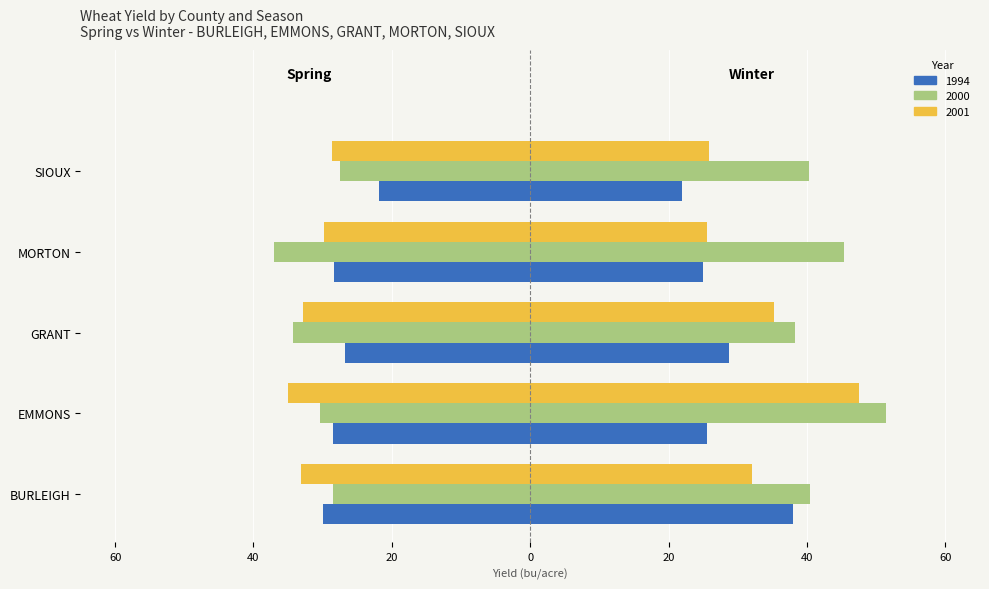

Does the chart contain stacked bars?

No